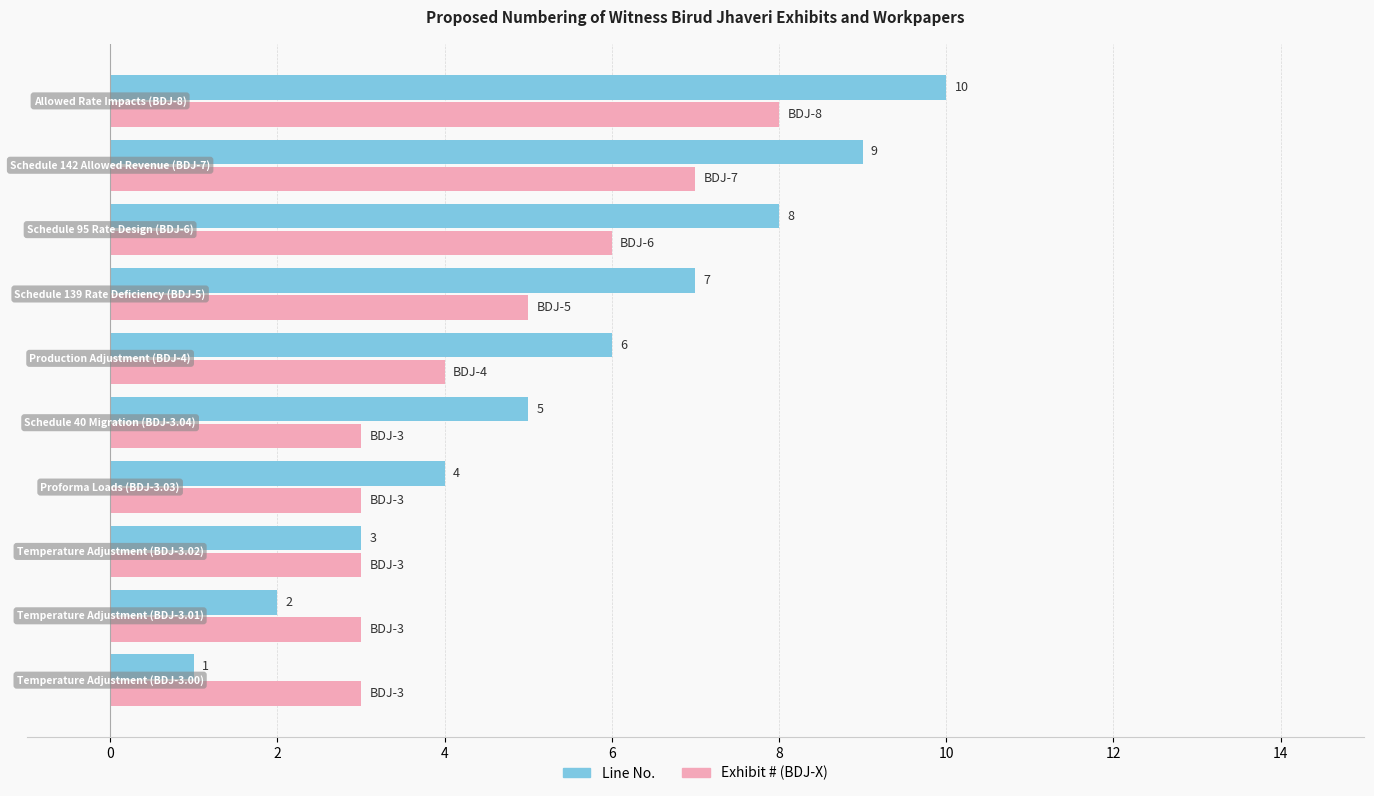

What is the maximum value shown in the chart?

10